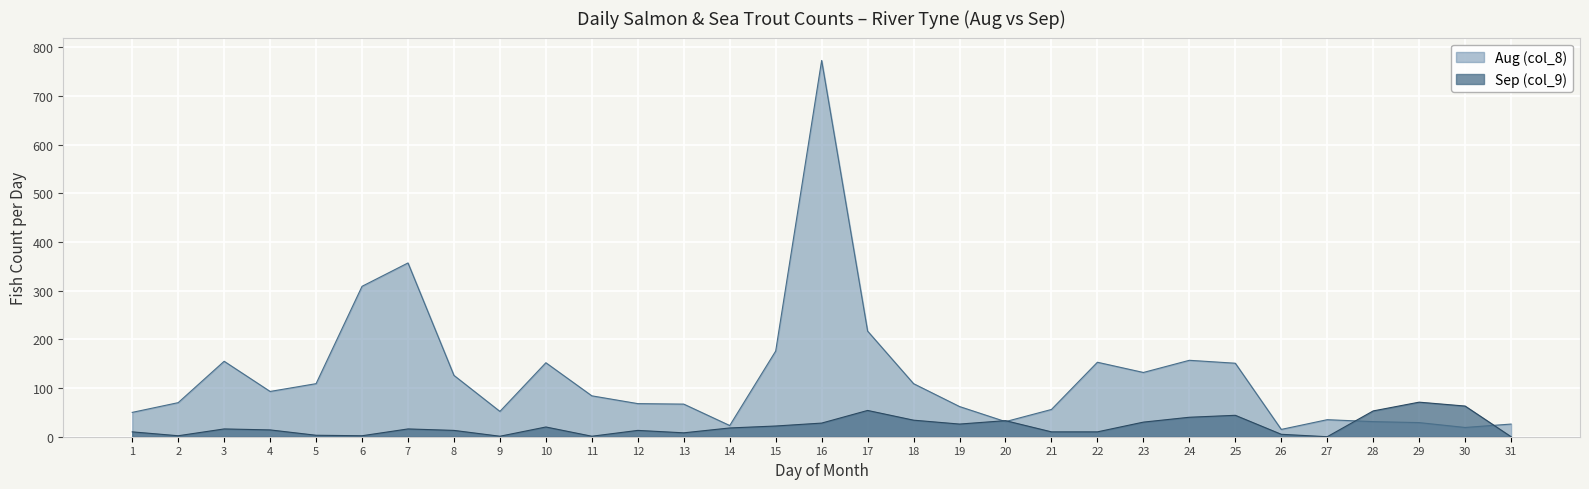

How many intersections are there between Sep (col_9) and Aug (col_8)?

4